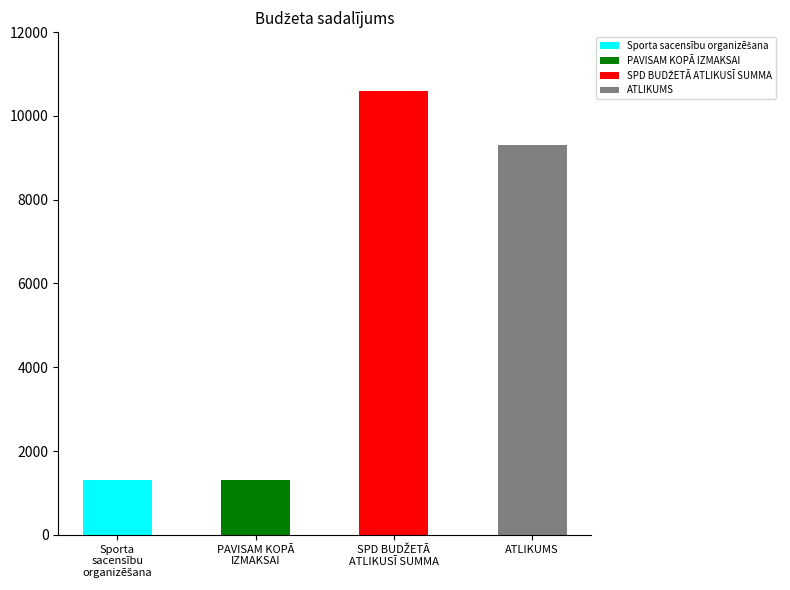

Between ATLIKUMS and PAVISAM KOPĀ
IZMAKSAI, which is larger?

ATLIKUMS